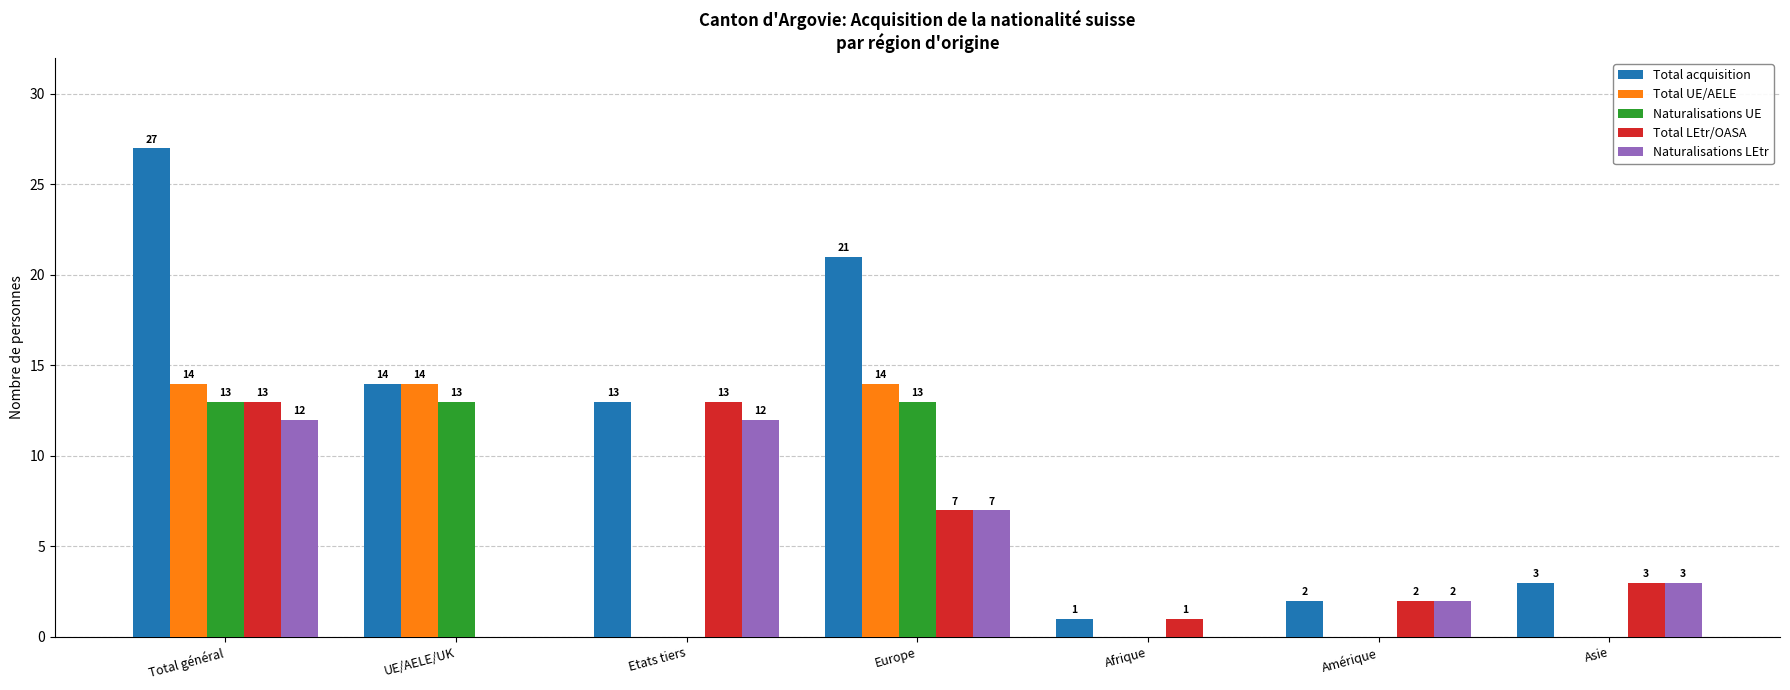

Between Europe and Amérique, which series saw the biggest shift?

Total acquisition